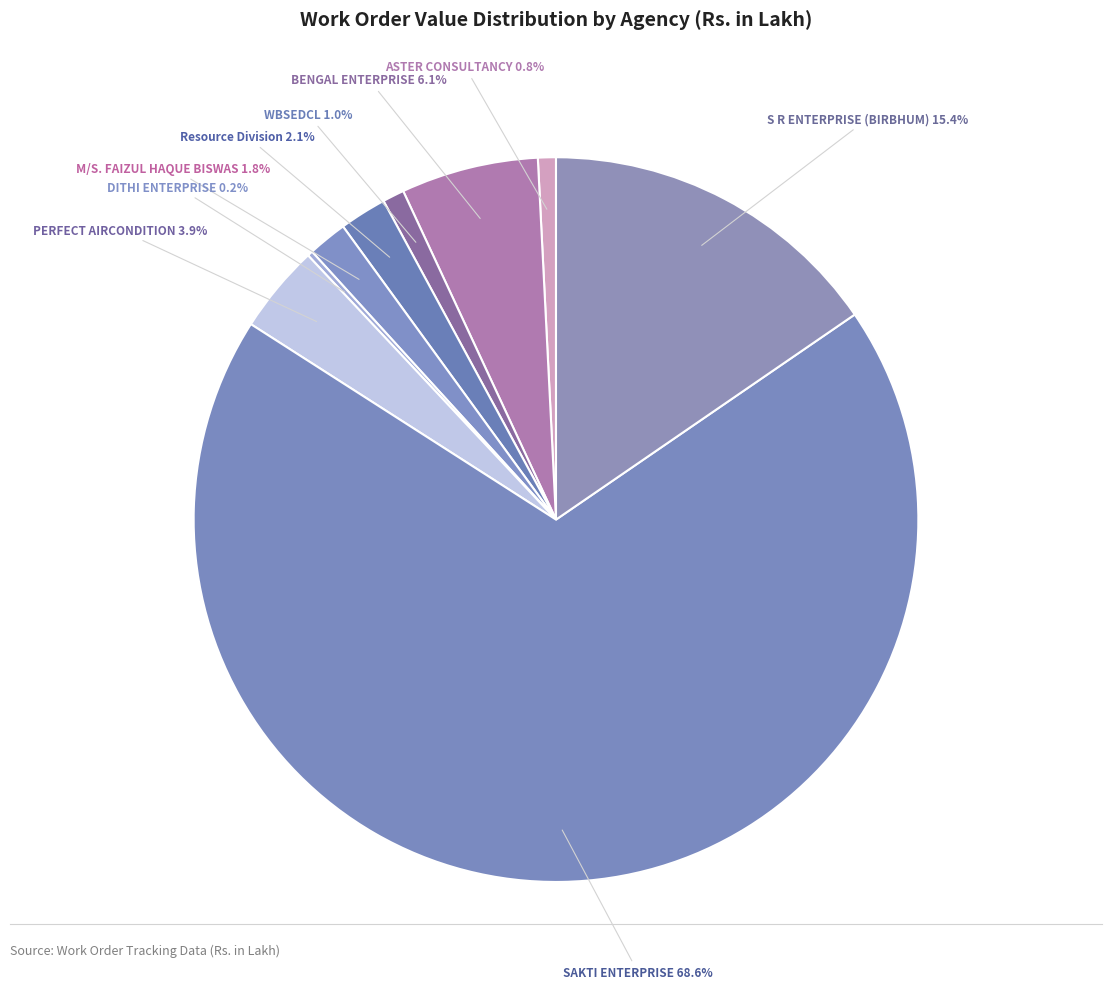

Is SAKTI ENTERPRISE the majority of the pie?

Yes